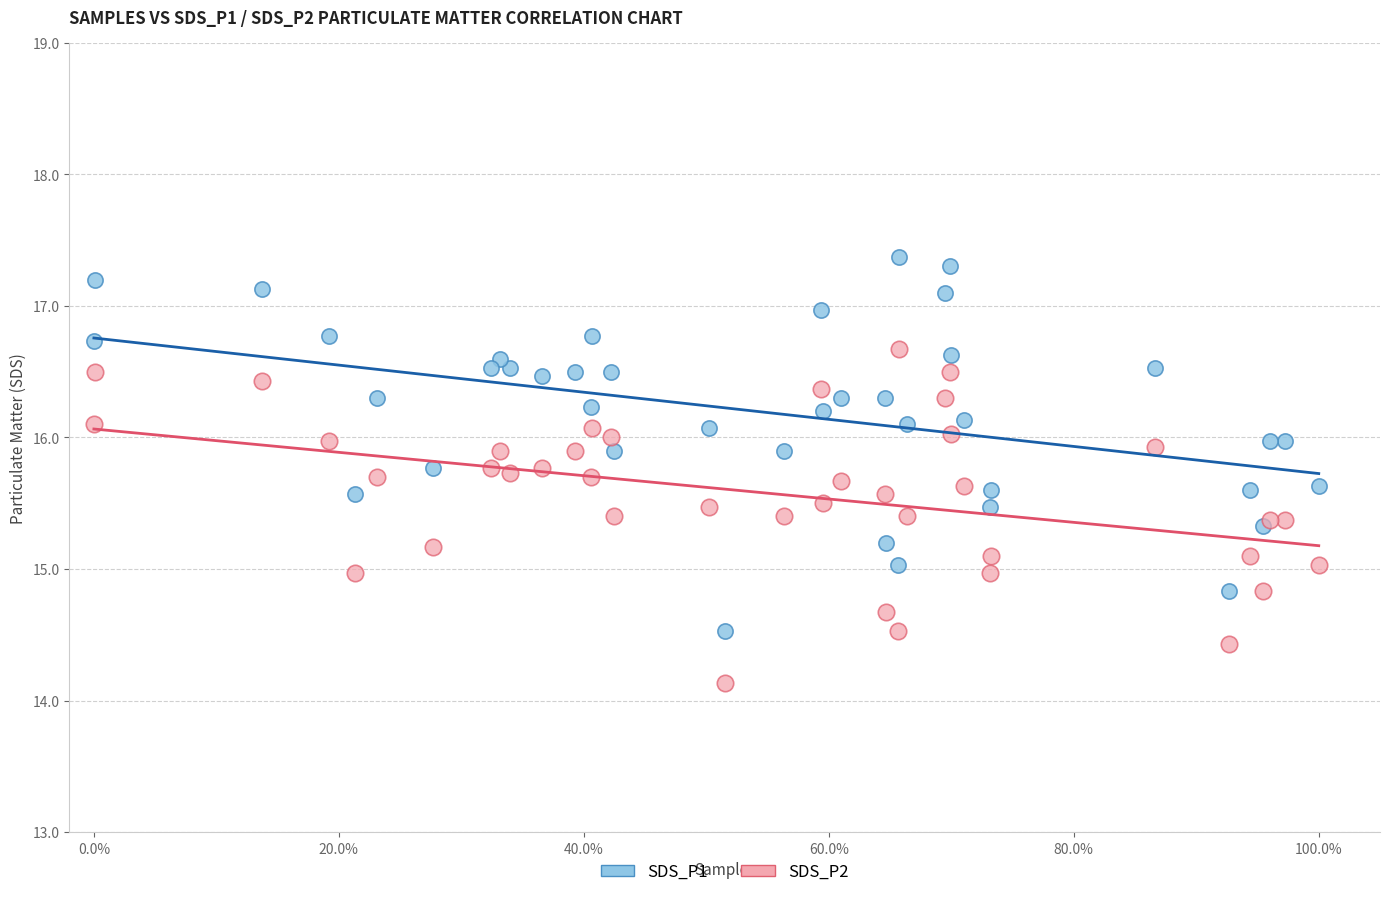

Which series contains the lowest Y value?

SDS_P2